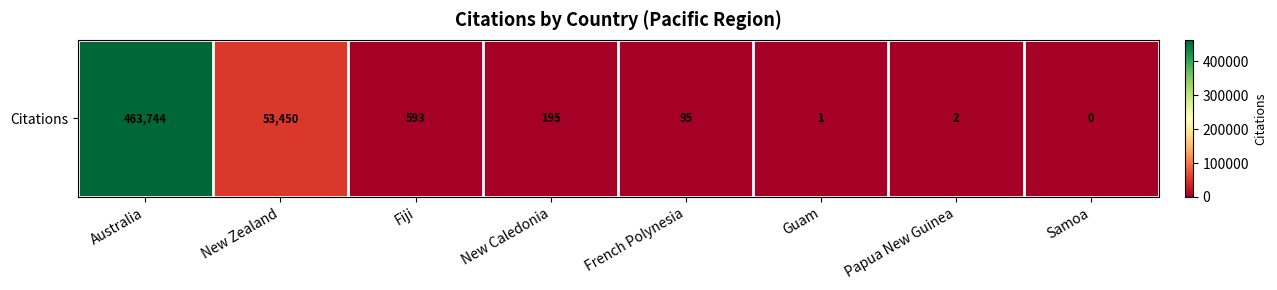

What is the approximate value at Guam?

1